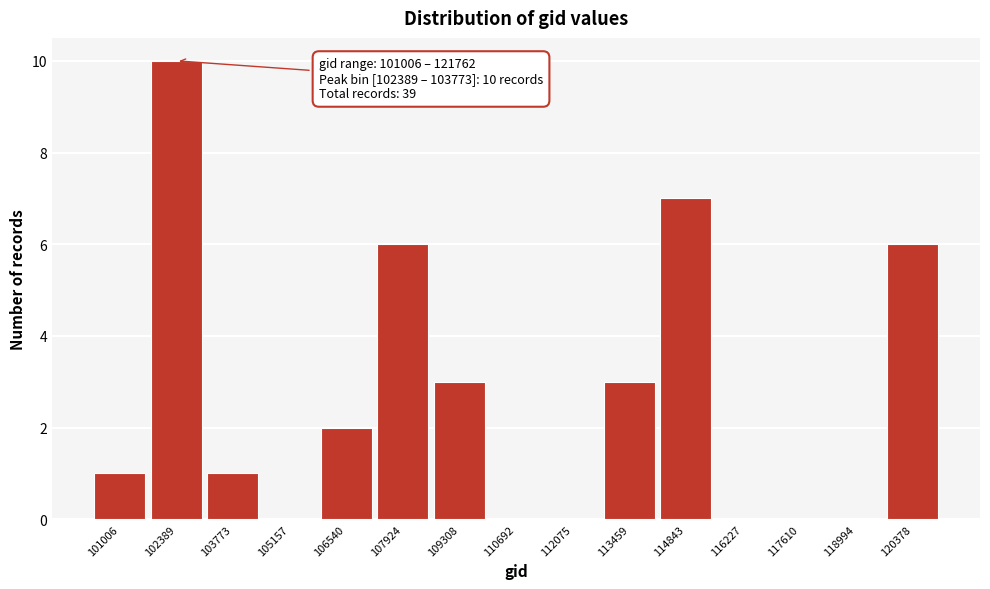

Reading left to right, transcribe all the data shown in this chart.

101006=1	102389=10	103773=1	105157=0	106540=2	107924=6	109308=3	110692=0	112075=0	113459=3	114843=7	116227=0	117610=0	118994=0	120378=6